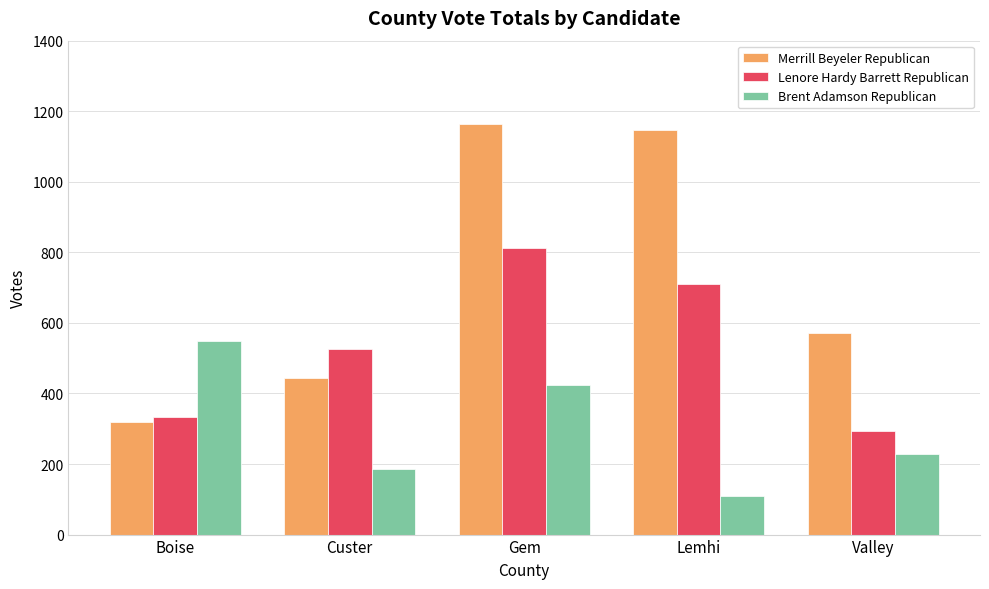

Reading right to left, list all the values displayed in this chart.

Merrill Beyeler Republican: 570	1148	1163	445	318
Lenore Hardy Barrett Republican: 293	711	812	527	333
Brent Adamson Republican: 228	110	424	187	550